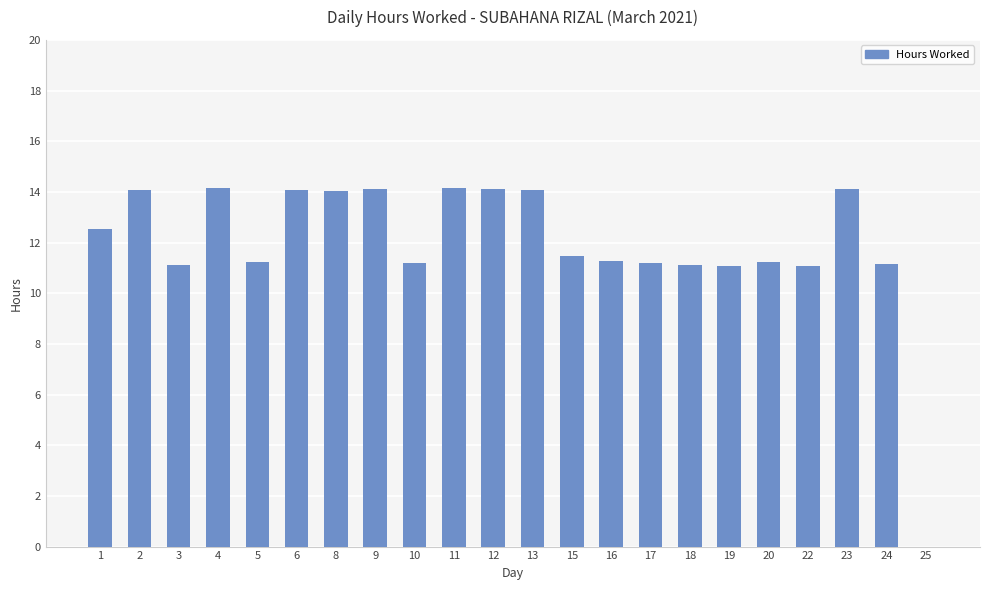

The chart shows a value of 2.3 at 15. True or false?

False